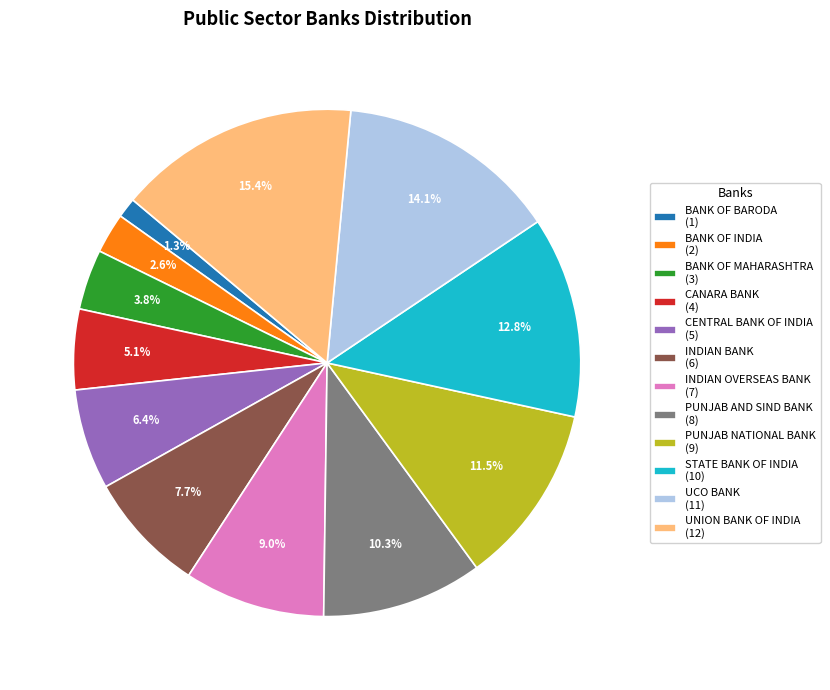

What percentage is the UNION BANK OF INDIA slice, to the nearest percent?

15%